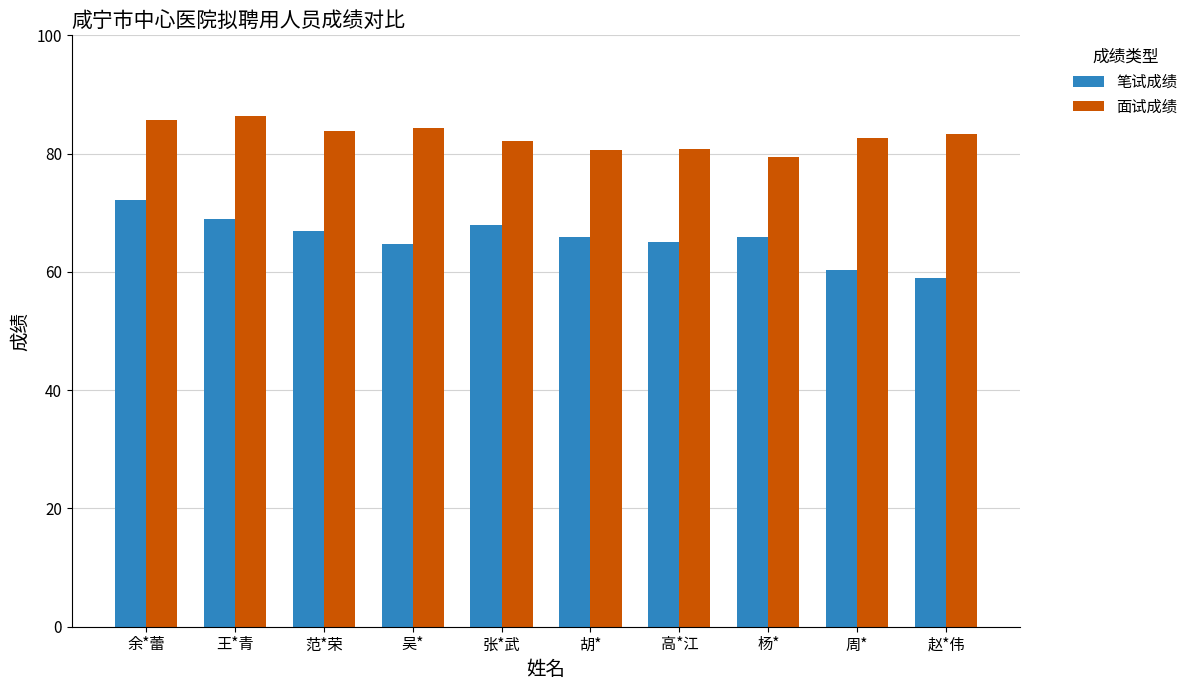

What is the spread (max minus min) of values at 王*青?

17.5